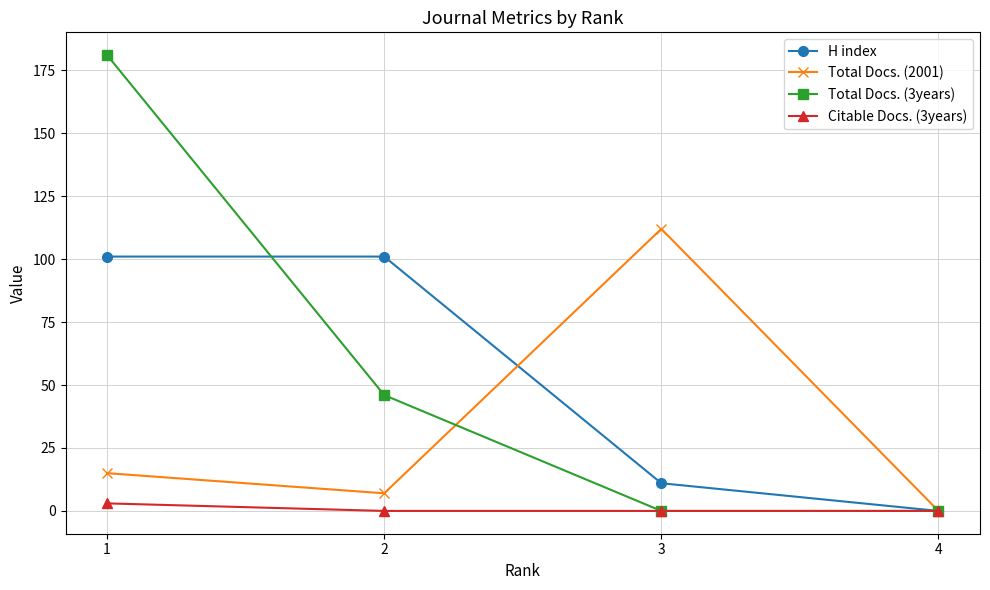

What is the average value of the Total Docs. (2001) series?

34